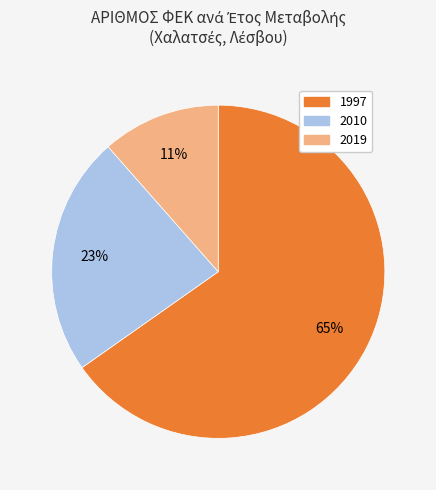

To the nearest percent, what is the average slice percentage?

33%